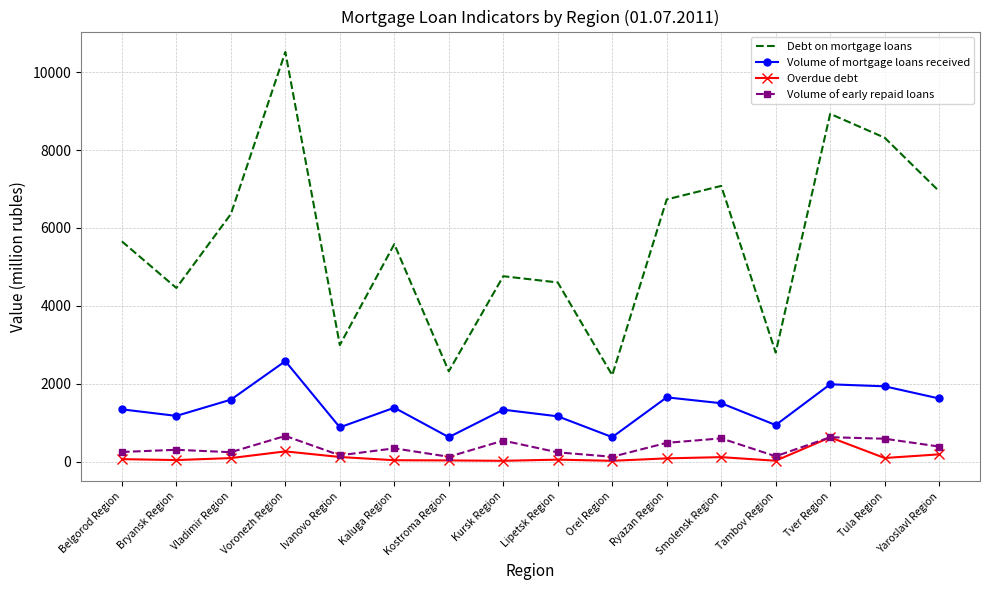

True or false: Overdue debt and Volume of mortgage loans received cross at least once.

False